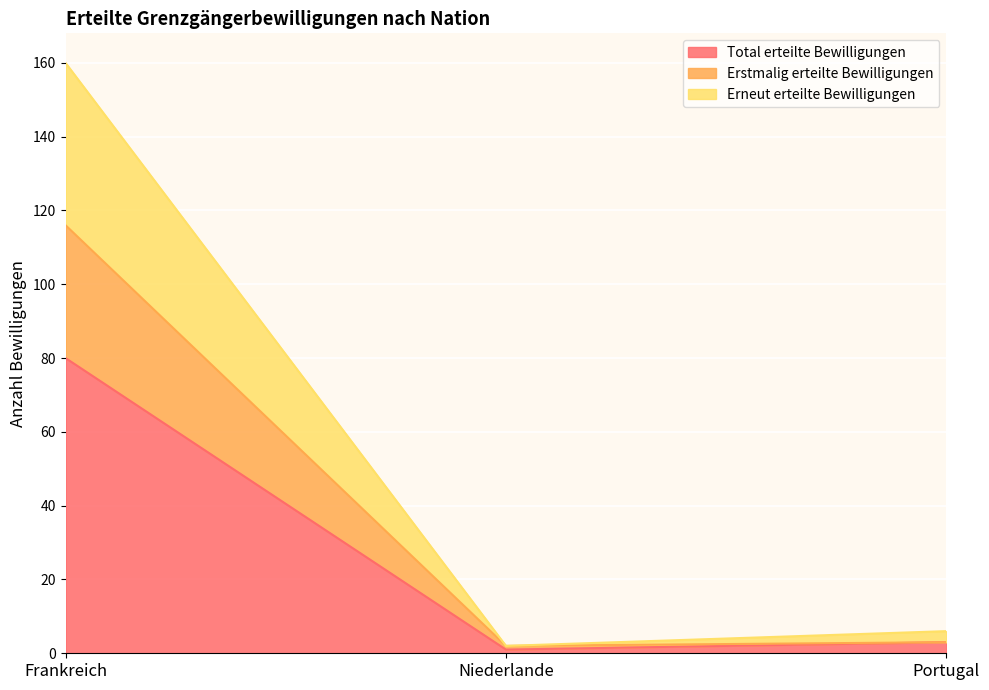

Reading left to right, list all the values displayed in this chart.

Total erteilte Bewilligungen: Frankreich=80	Niederlande=1	Portugal=3
Erstmalig erteilte Bewilligungen: Frankreich=116	Niederlande=2	Portugal=3
Erneut erteilte Bewilligungen: Frankreich=160	Niederlande=2	Portugal=6